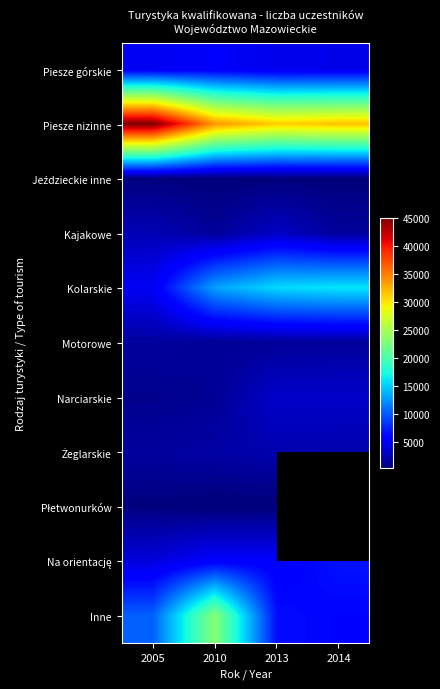

Which series has the largest total across all categories?

Piesze nizinne